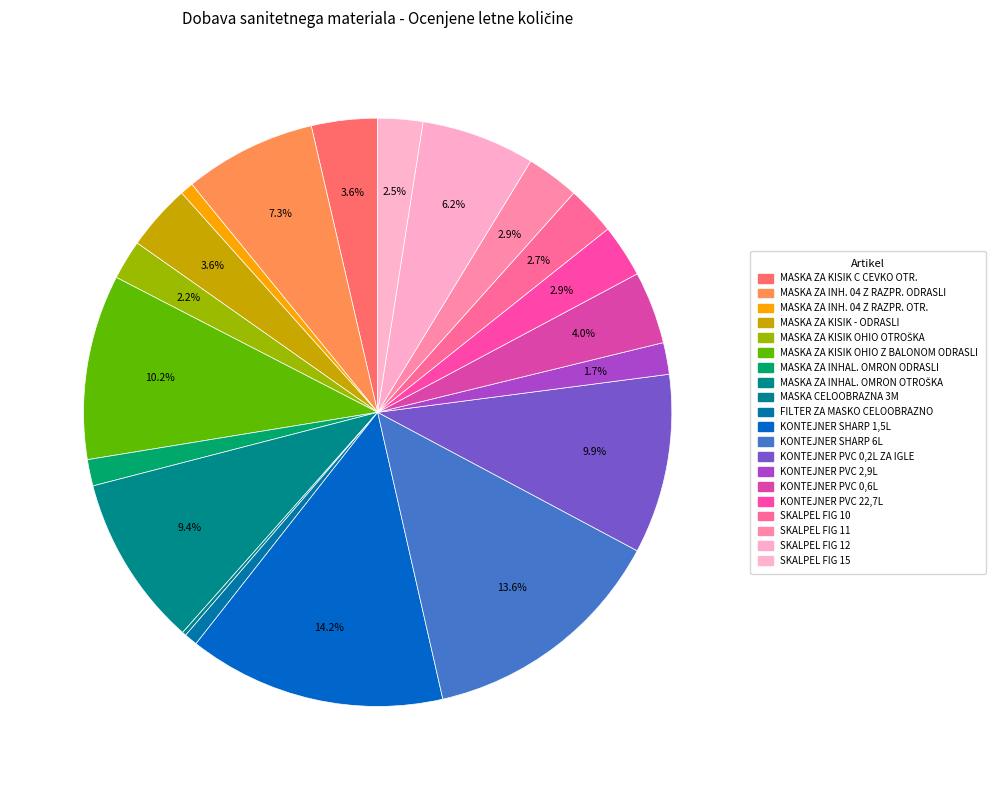

True or false: KONTEJNER PVC 0,6L accounts for 4% of the total.

True